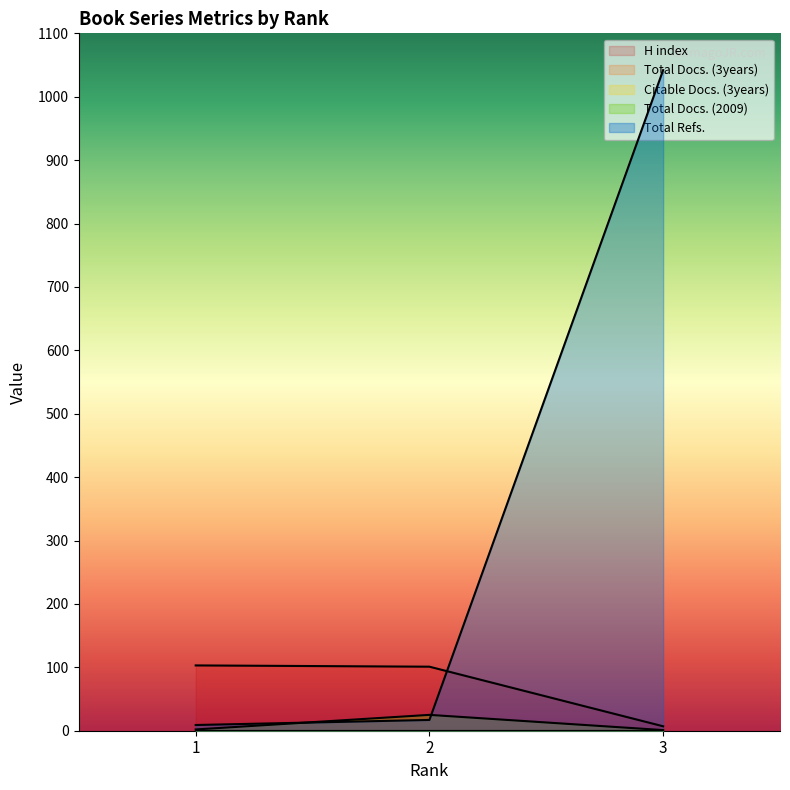

What is the difference between the maximum and second lowest values in the Total Docs. (2009) series?

23